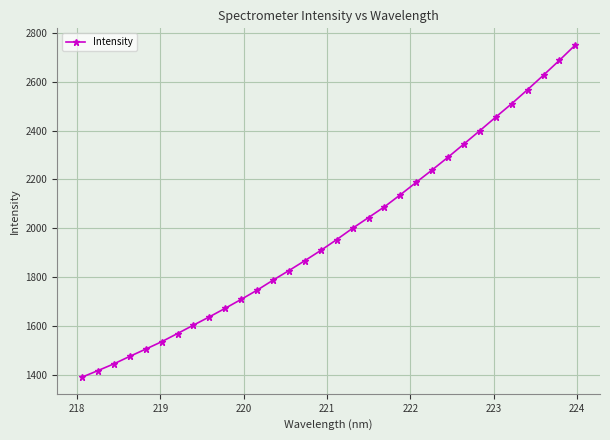

True or false: there are more than 2 points higher than both neighbors.

False